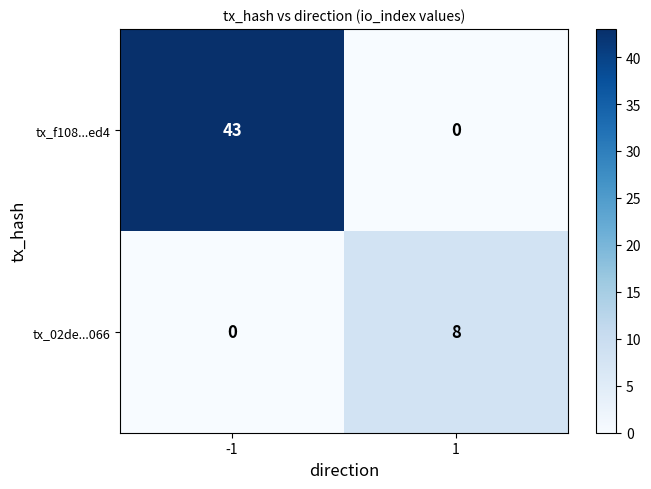

Is it true that tx_f108...ed4 equals 0 at 1?

True